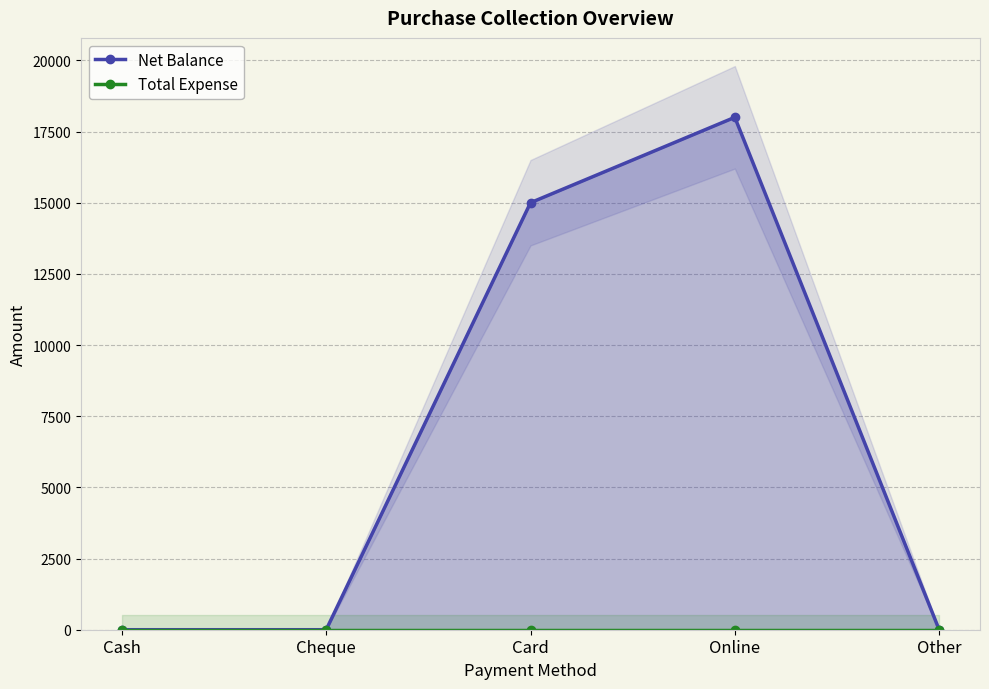

Does the chart have visible grid lines?

Yes